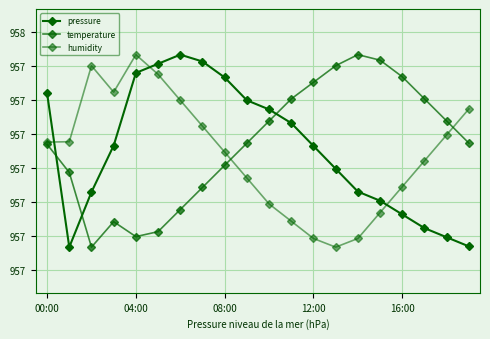

What is the label of the 5th point from the right?

15